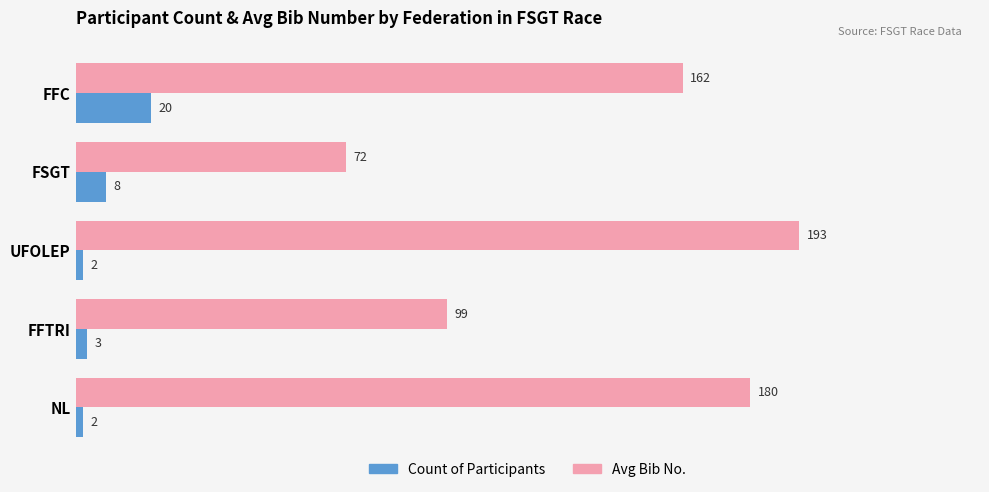

What is the maximum value shown in the chart?

193